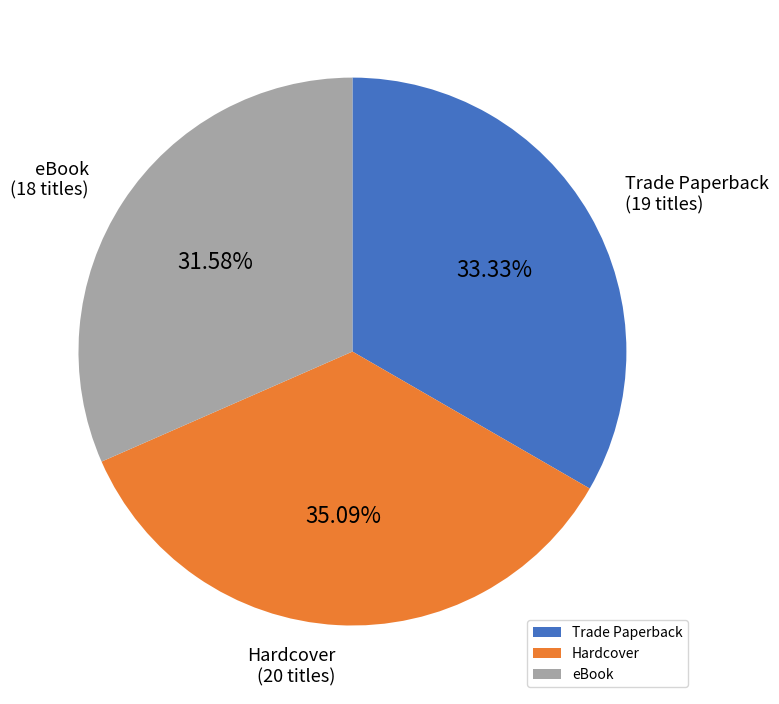

What is the smallest slice in the pie chart?

eBook